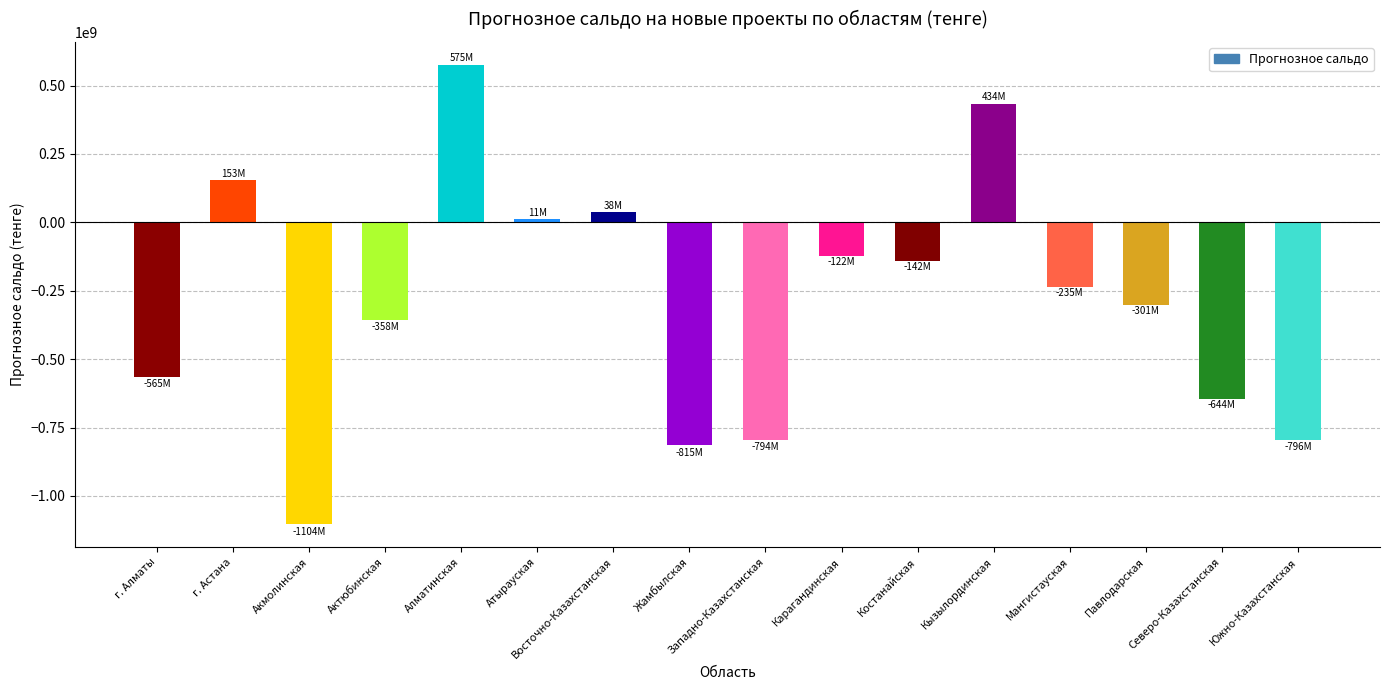

Are the bars grouped side by side (vs. stacked)?

No